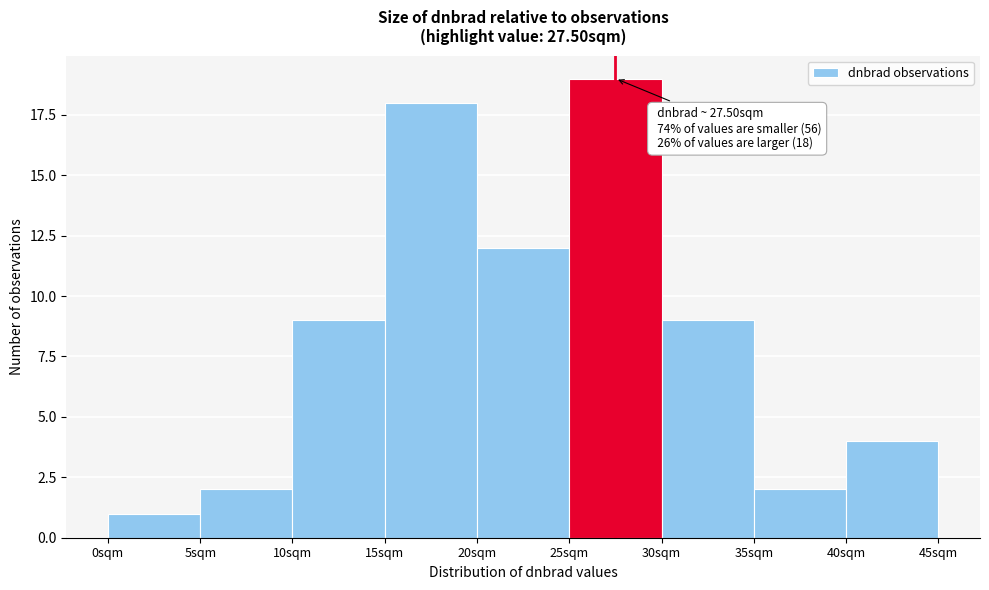

Over which range of the x-axis is the bar tallest?

25 to 30